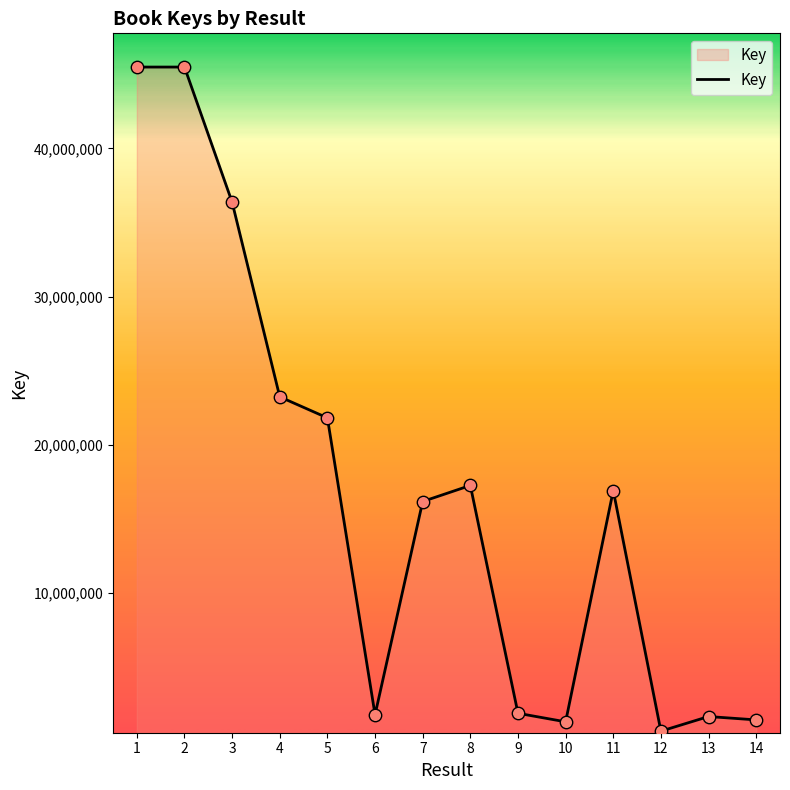

What is the ratio of the value at 4 to the value at 2?

0.5